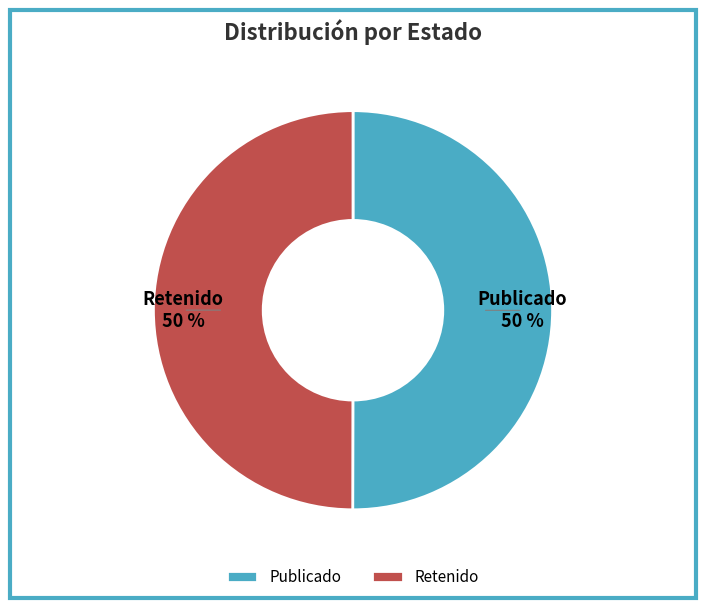

Do Publicado and Retenido together represent more than half of the pie?

Yes